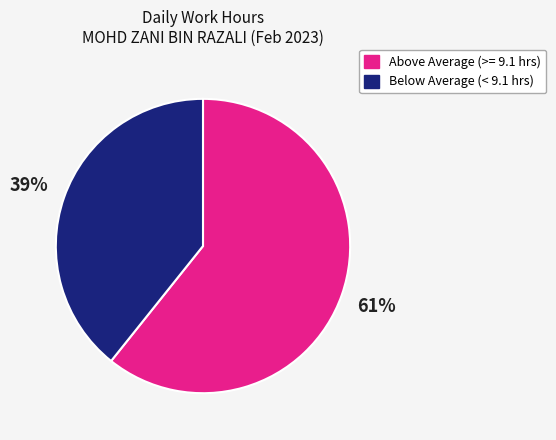

Count the number of slices in the pie.

2